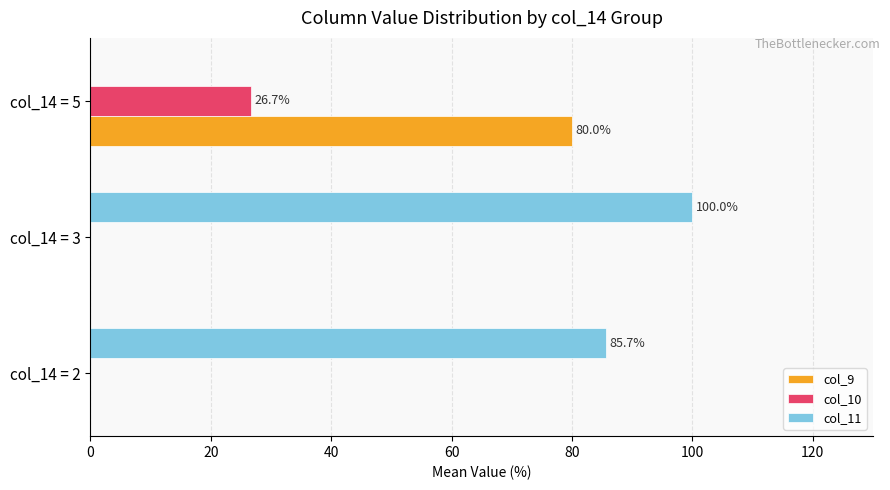

At which label does col_11 reach its peak?

col_14 = 3